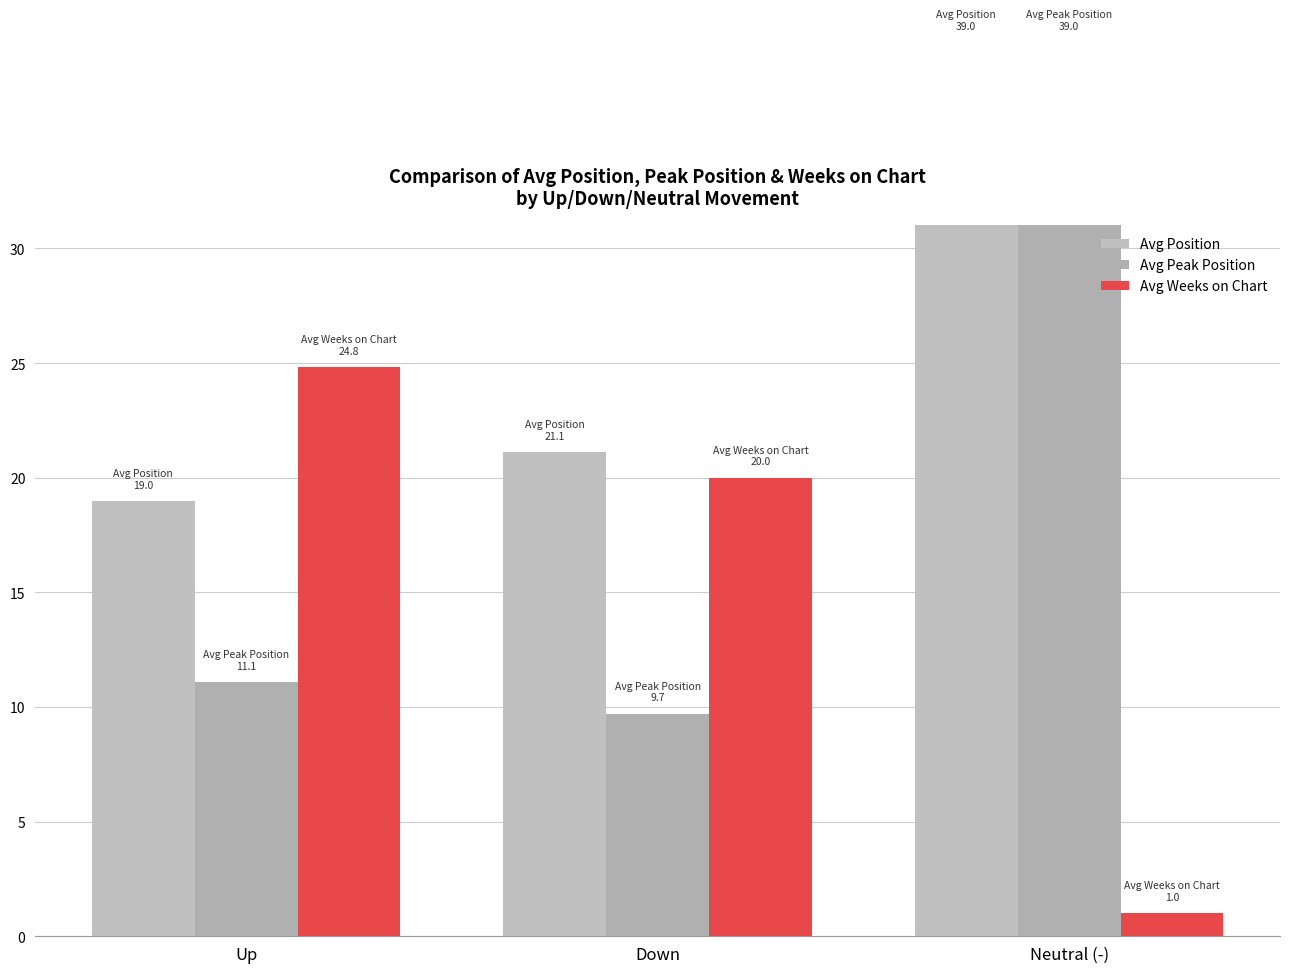

Is it true that Avg Weeks on Chart equals 1.0 at Neutral (-)?

True